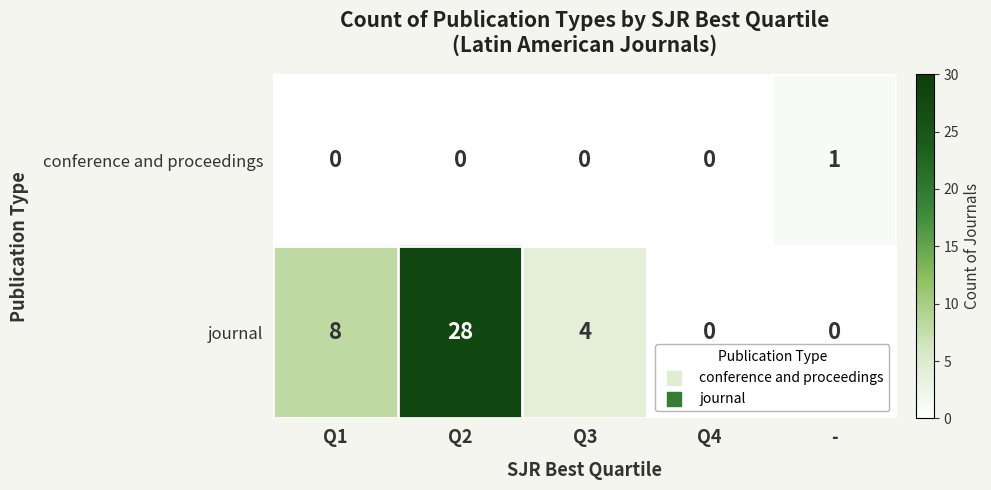

Between Q2 and Q4, which series saw the biggest shift?

journal